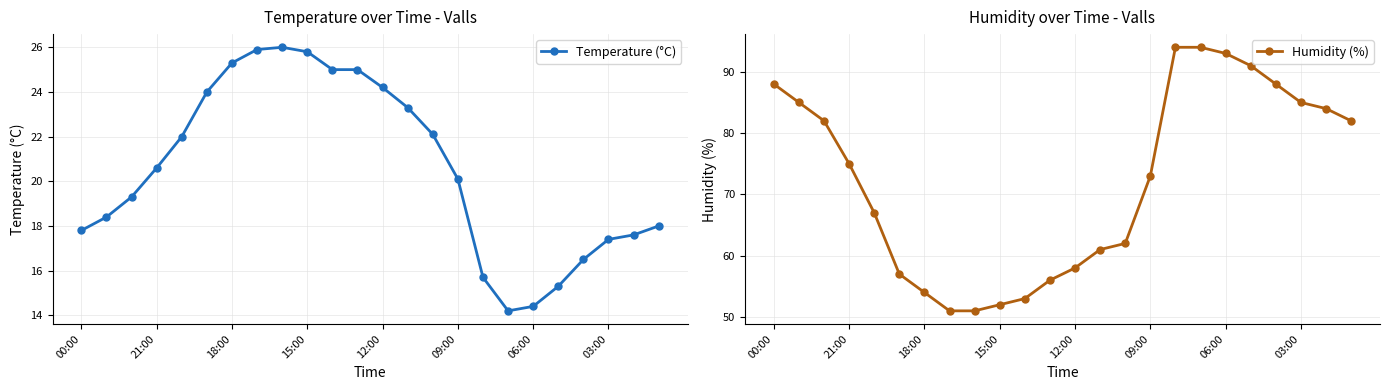

At 20, list the series in order from smallest to largest.

Temperature (°C), Humidity (%)